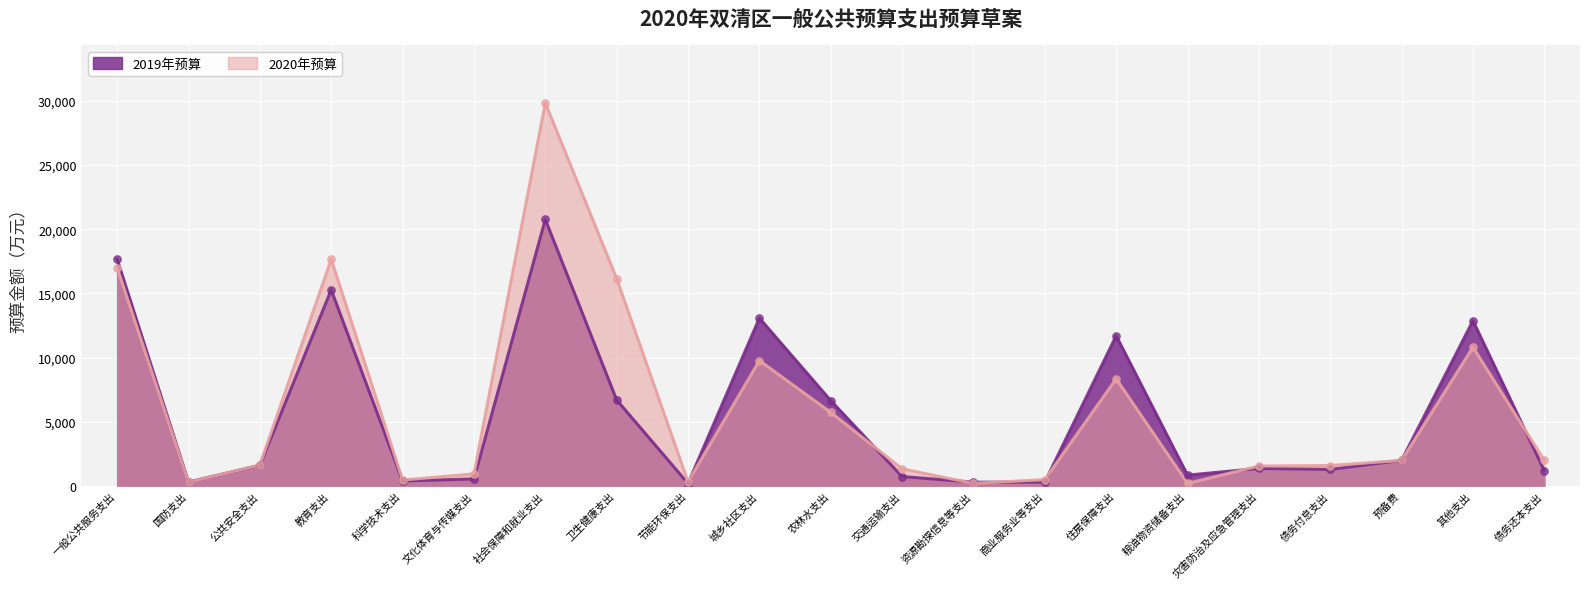

At which category is the sum across all series the highest?

社会保障和就业支出